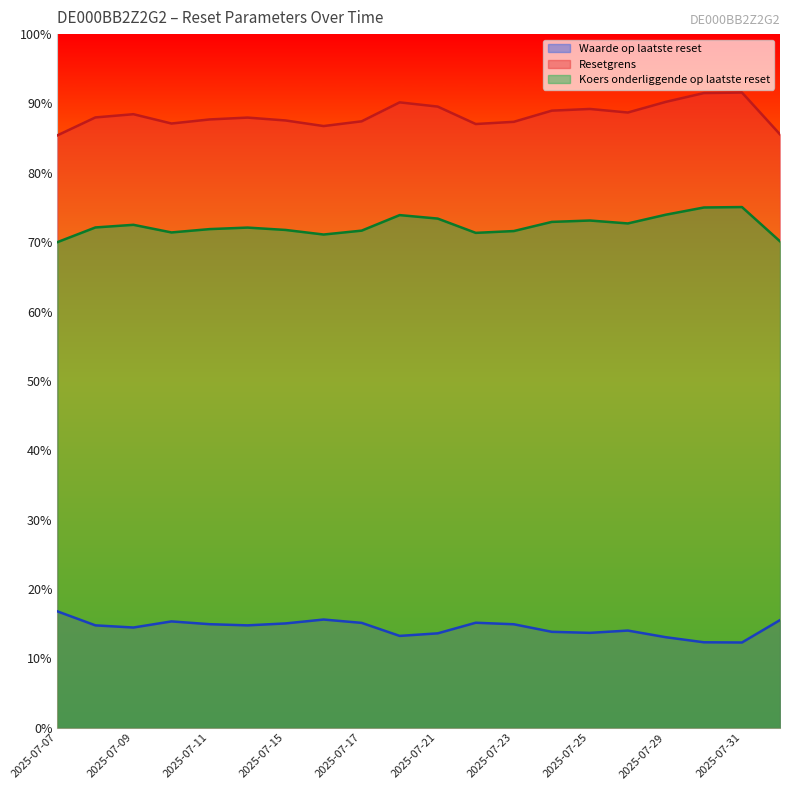

True or false: Koers onderliggende op laatste reset has more than 2 interior local peaks.

True